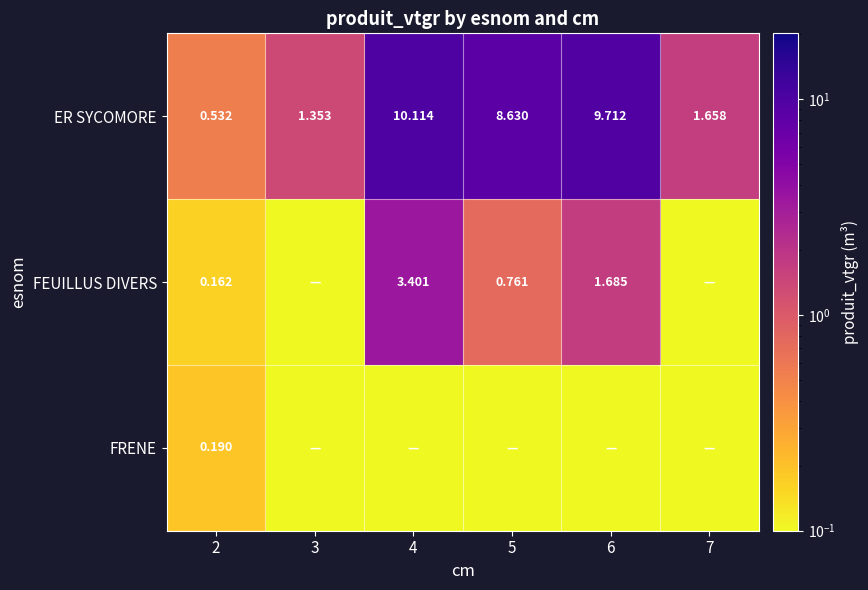

List the series in order of their peak value, highest first.

ER SYCOMORE, FEUILLUS DIVERS, FRENE